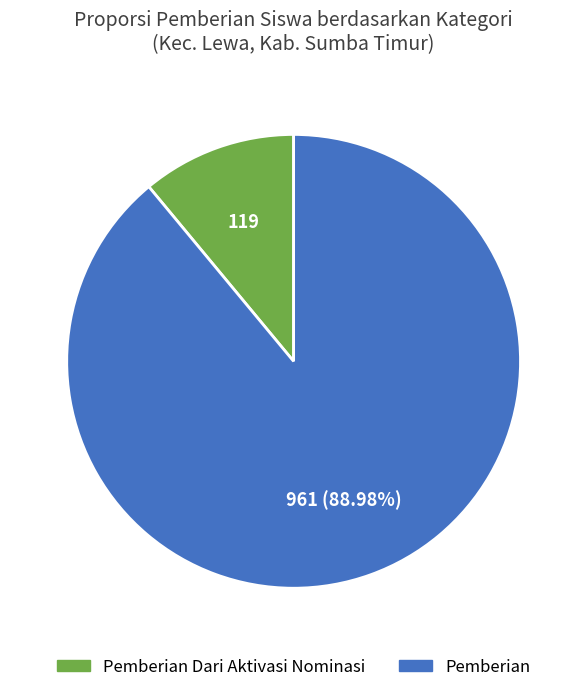

How many segments does this pie chart have?

2